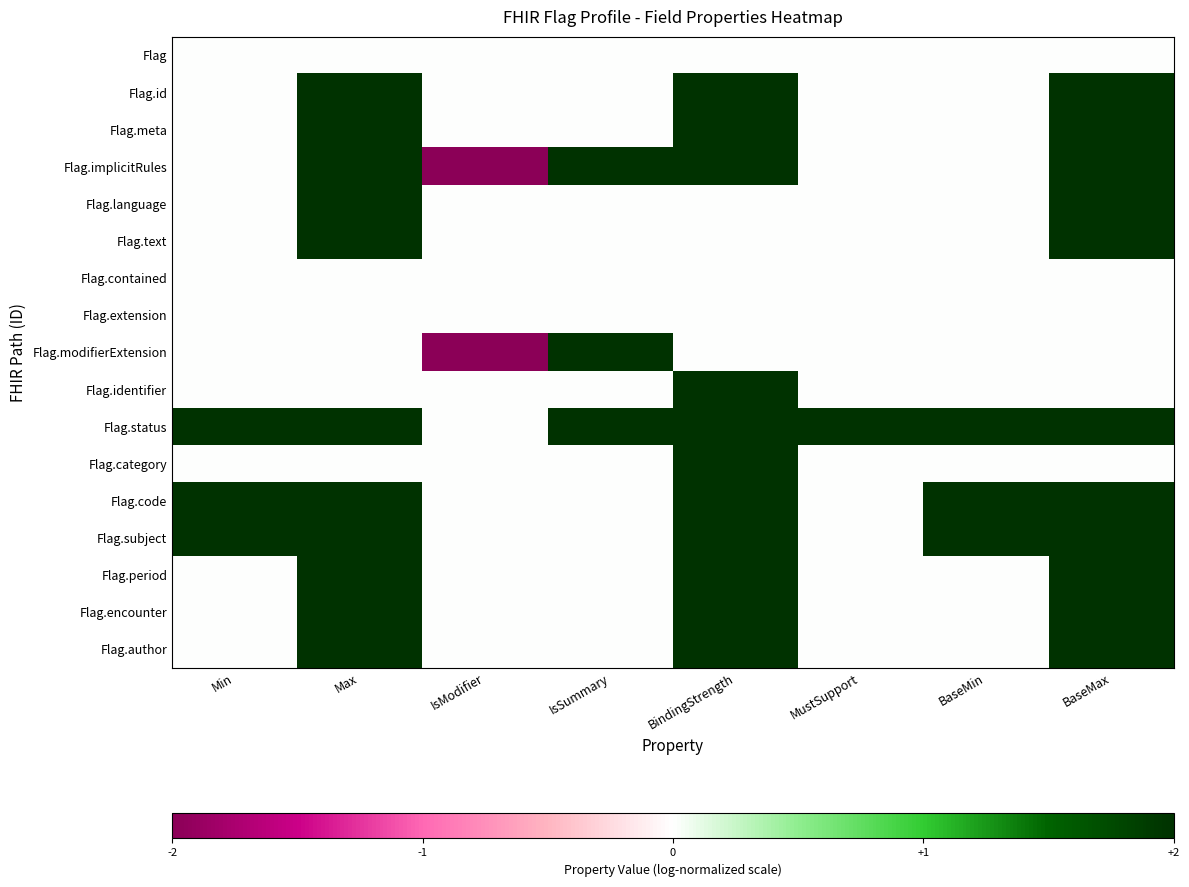

What is the total value across all series at MustSupport?

2